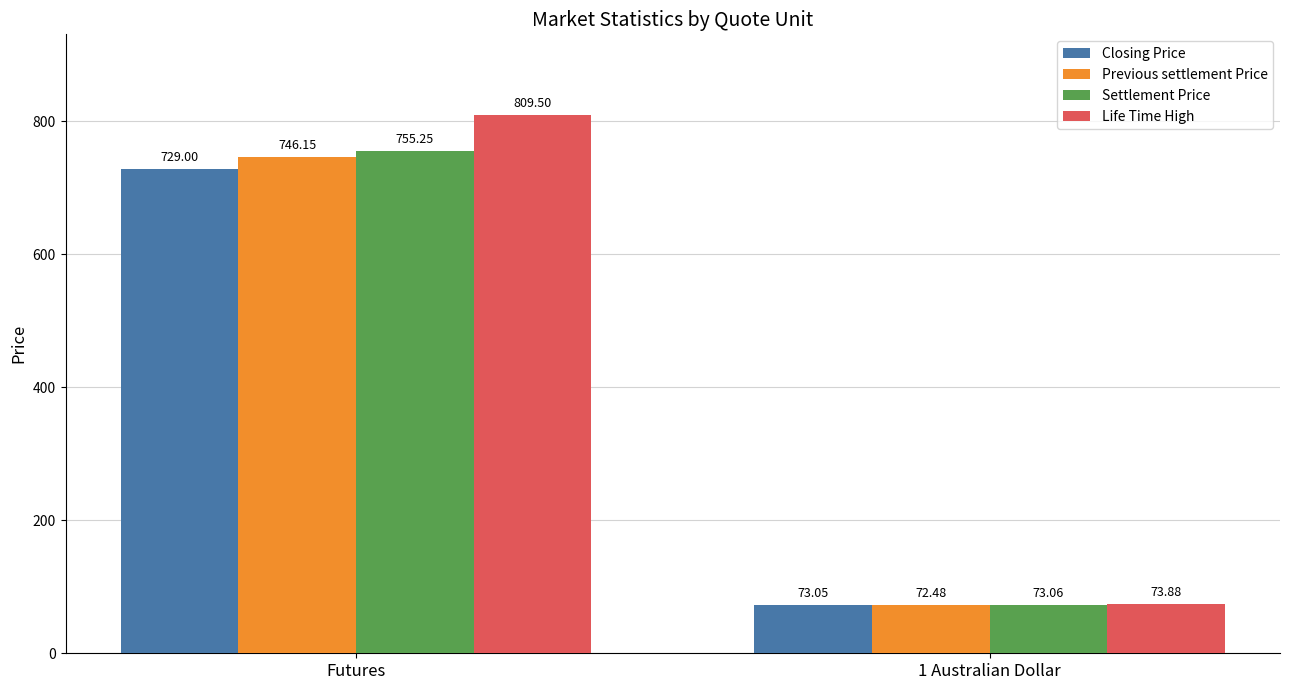

Where does the Previous settlement Price series first go above 746?

Futures